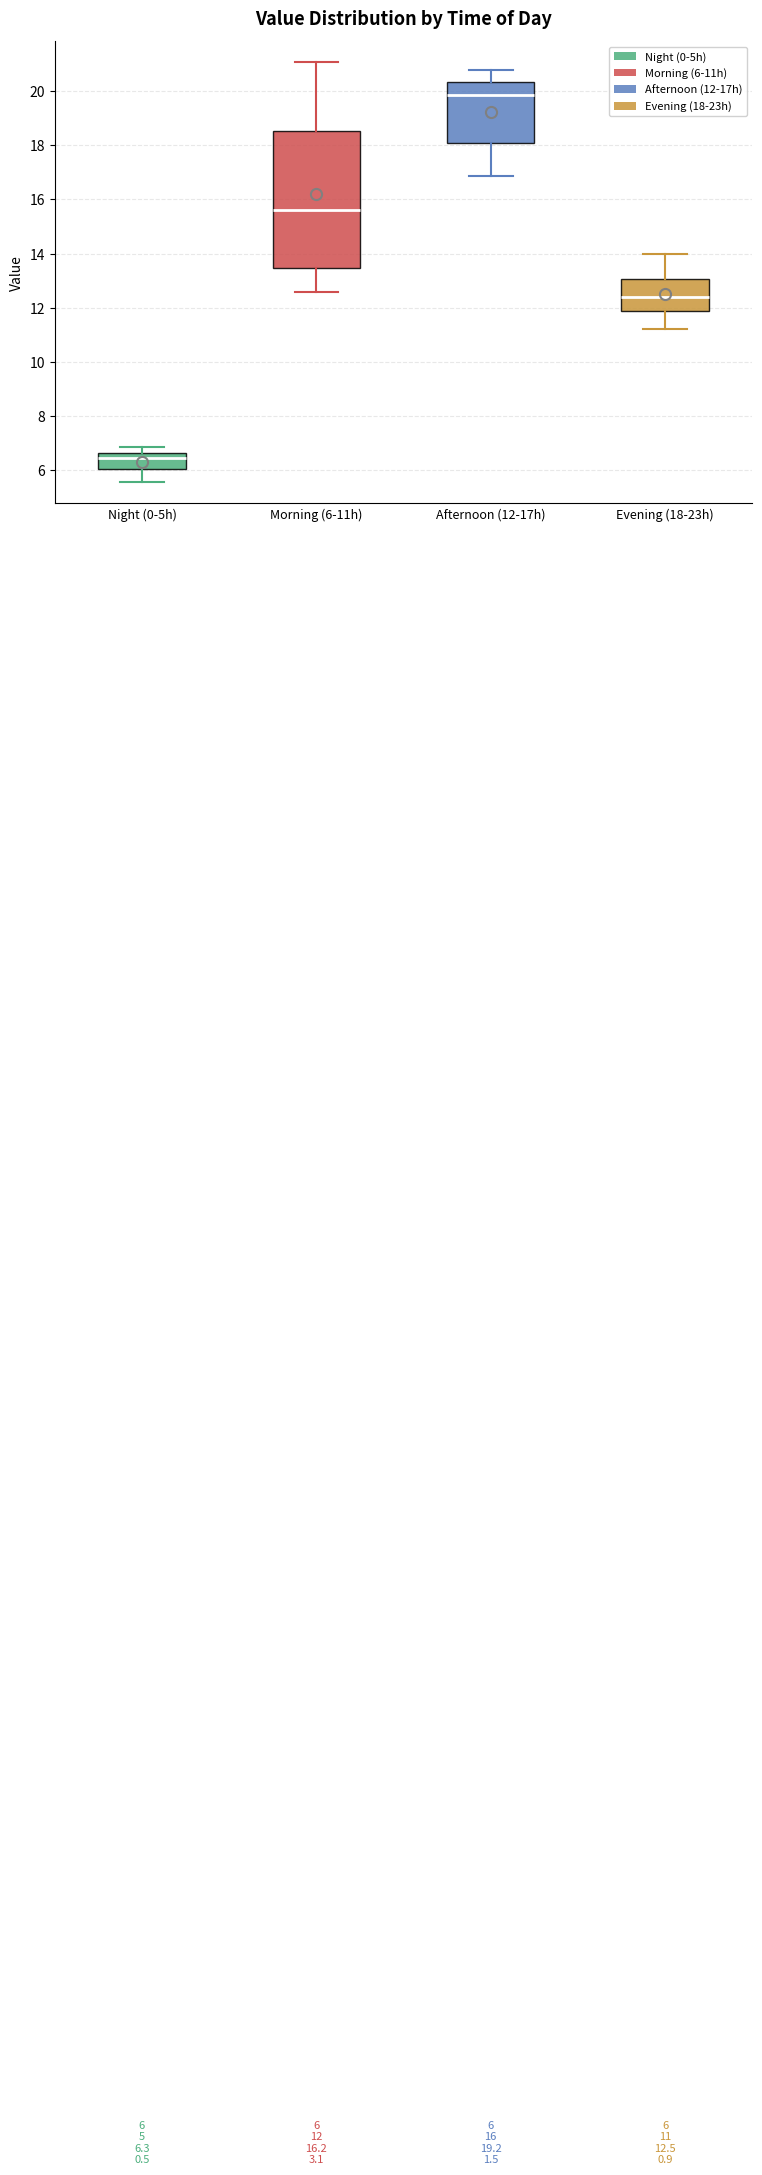

Which box's median line is the lowest?

Night (0-5h)